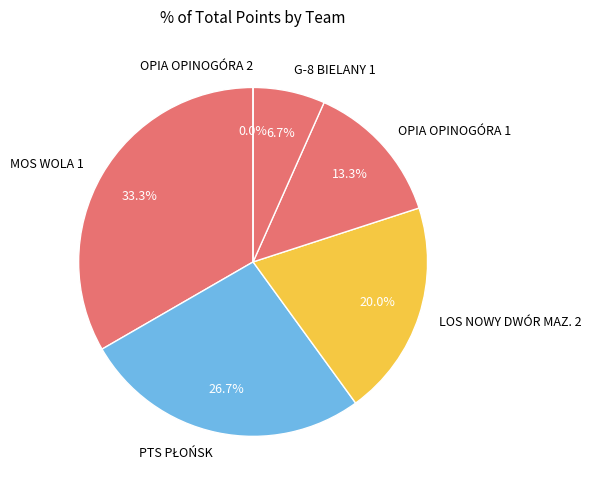

What is the change in value from PTS PŁOŃSK to LOS NOWY DWÓR MAZ. 2?

-2